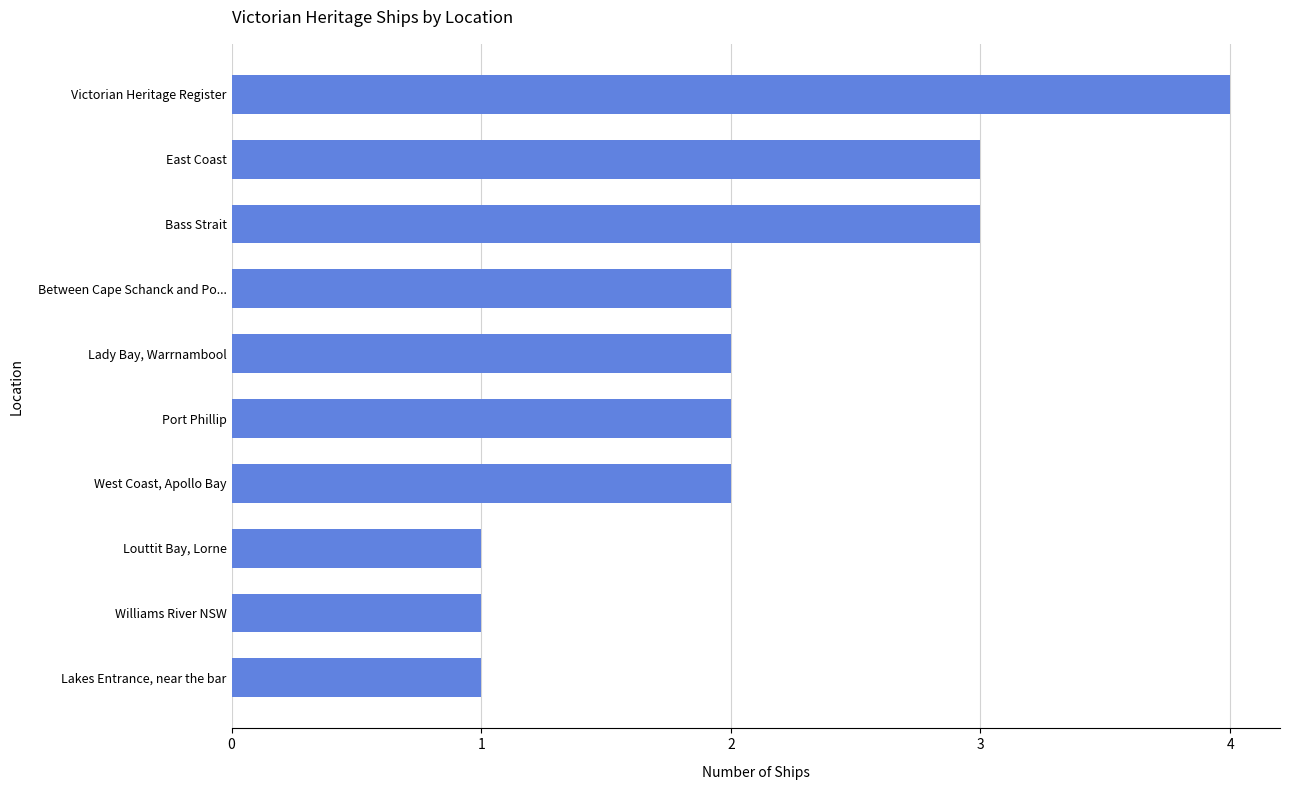

Reading bottom to top, transcribe all the data shown in this chart.

Lakes Entrance, near the bar=1	Williams River NSW=1	Louttit Bay, Lorne=1	West Coast, Apollo Bay=2	Port Phillip=2	Lady Bay, Warrnambool=2	Between Cape Schanck and Po...=2	Bass Strait=3	East Coast=3	Victorian Heritage Register=4